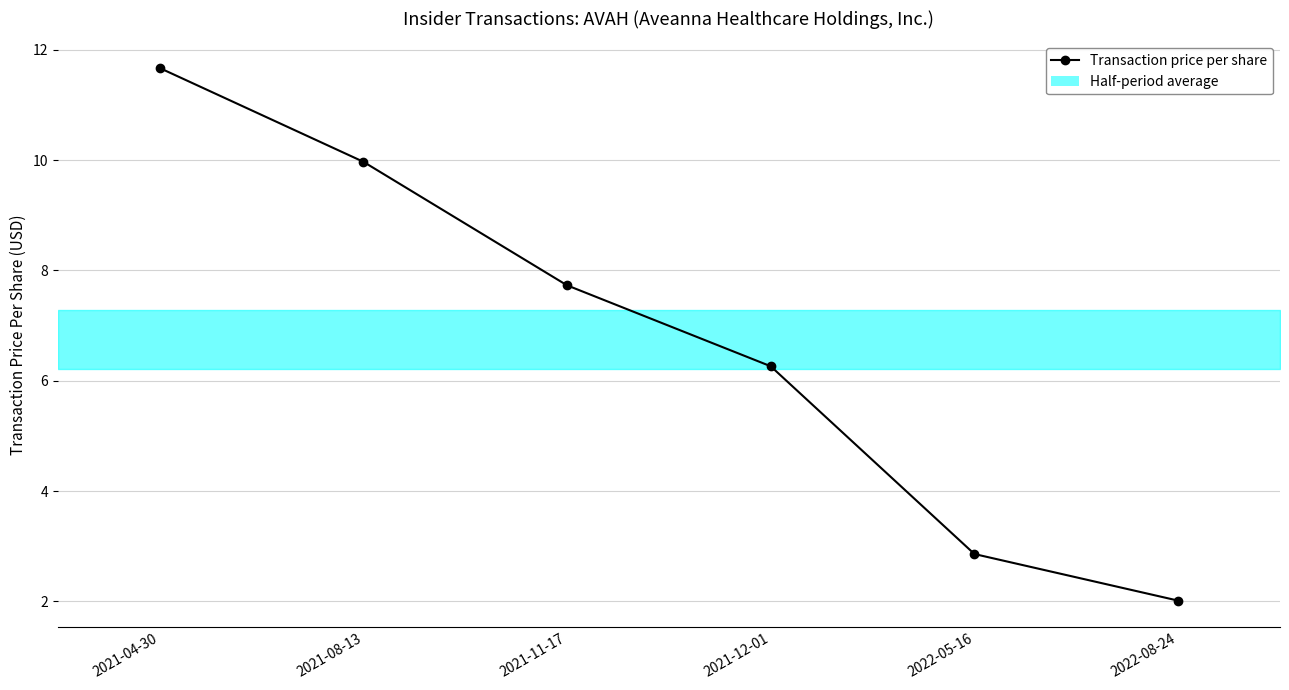

The chart shows a value of 12.0 at 2021-11-17. True or false?

False